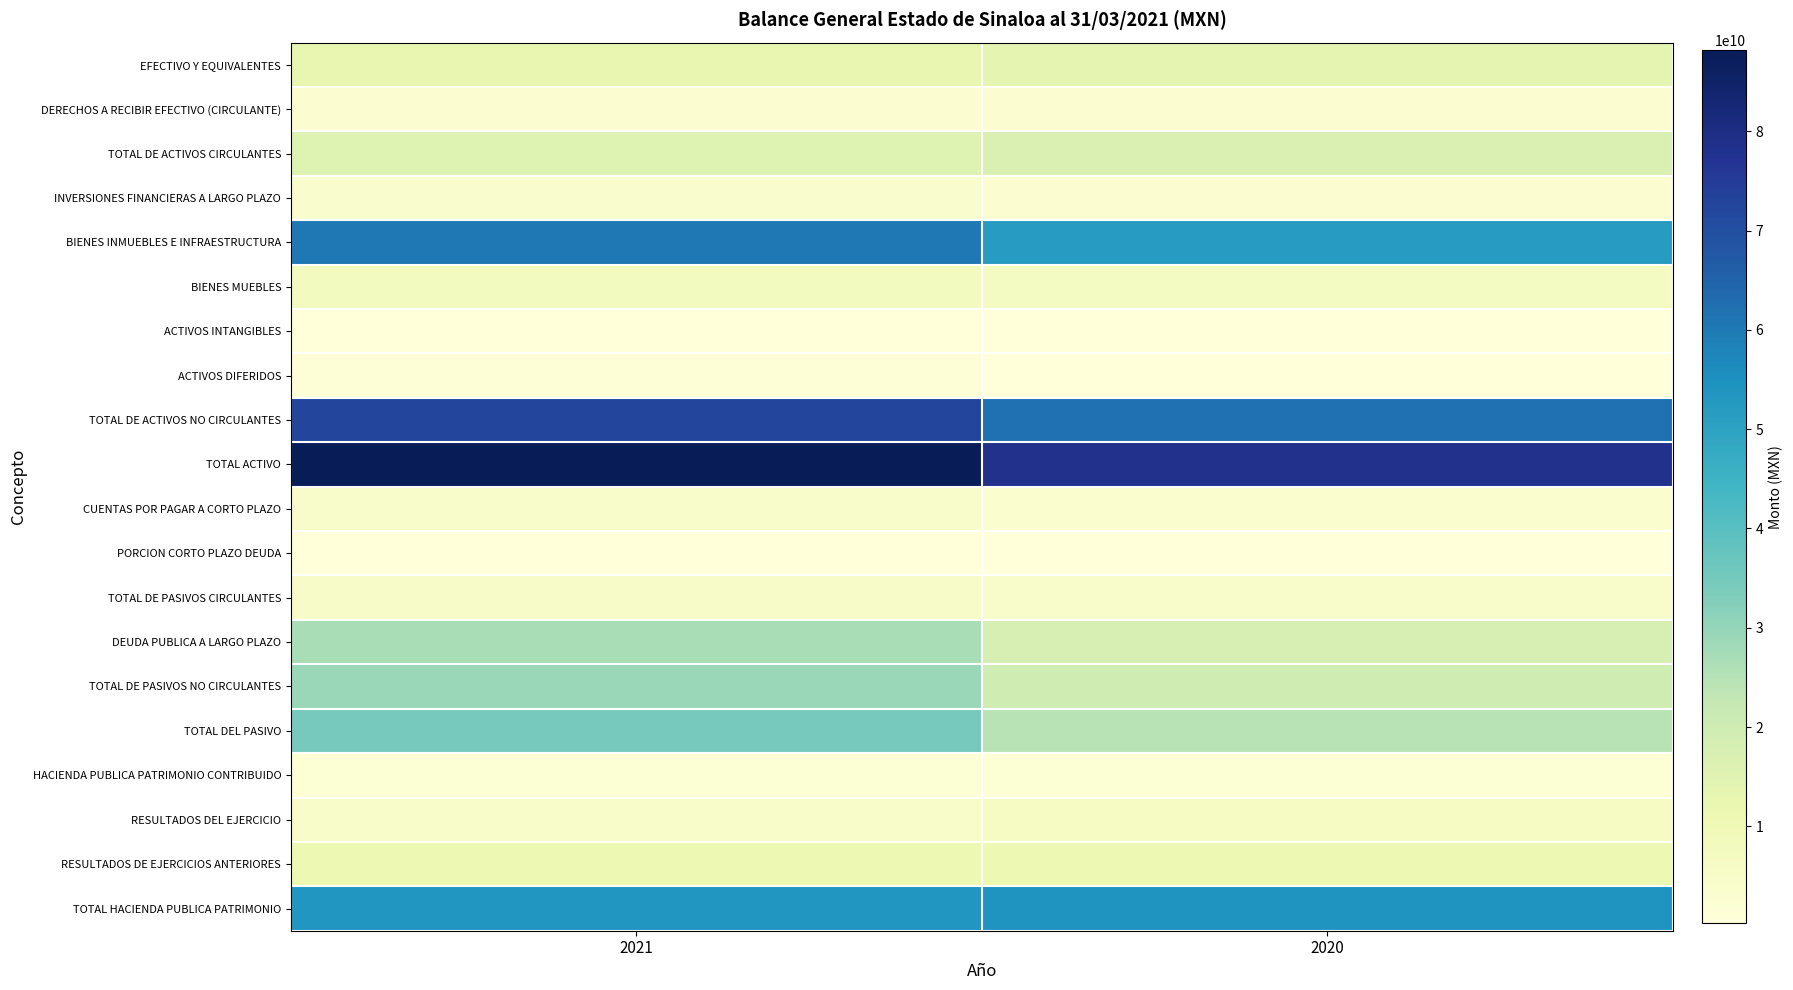

Between 2021 and 2020, which is larger?

2020